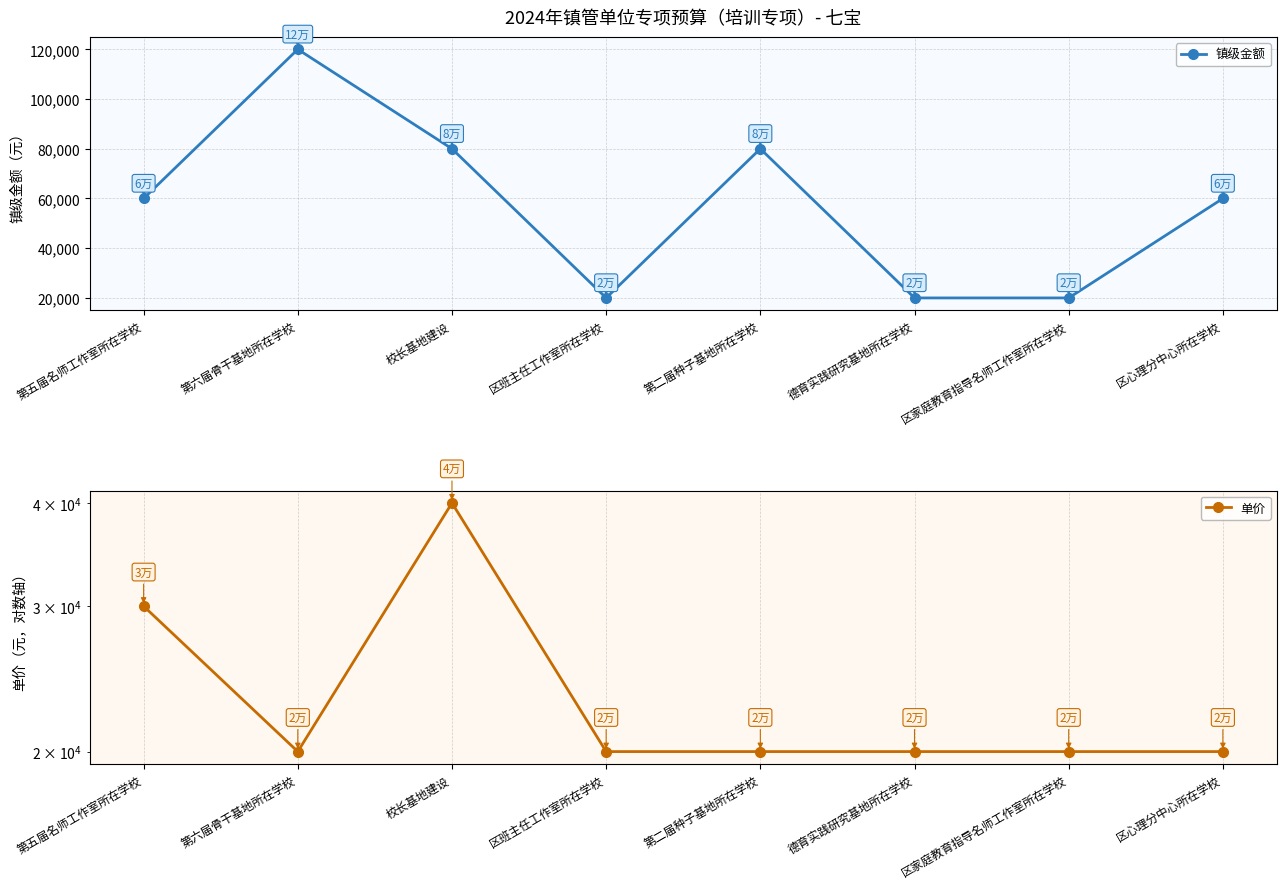

Where is the first local minimum for 镇级金额?

区班主任工作室所在学校